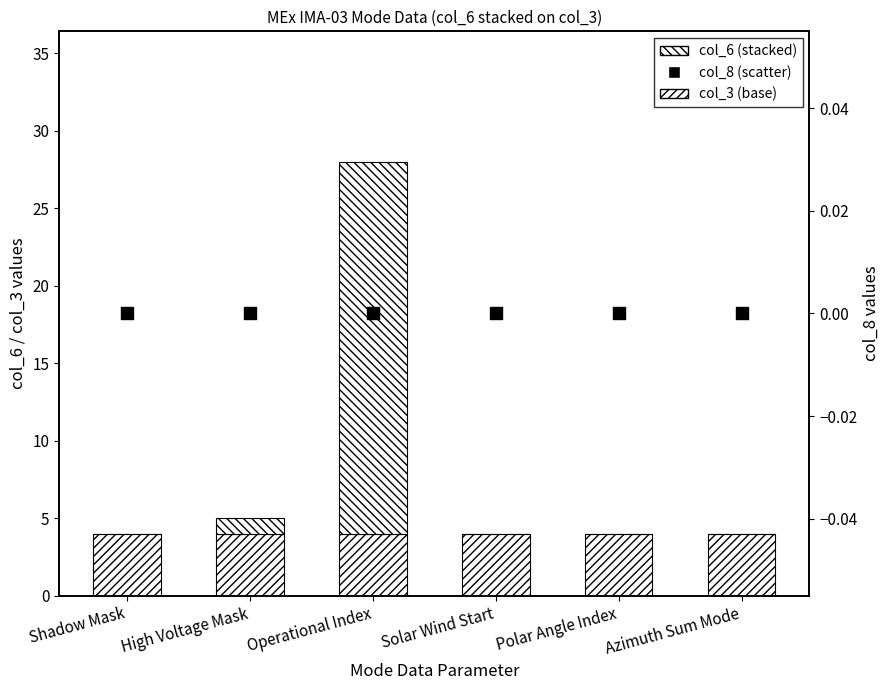

At how many categories does at least one series exceed 21?

1